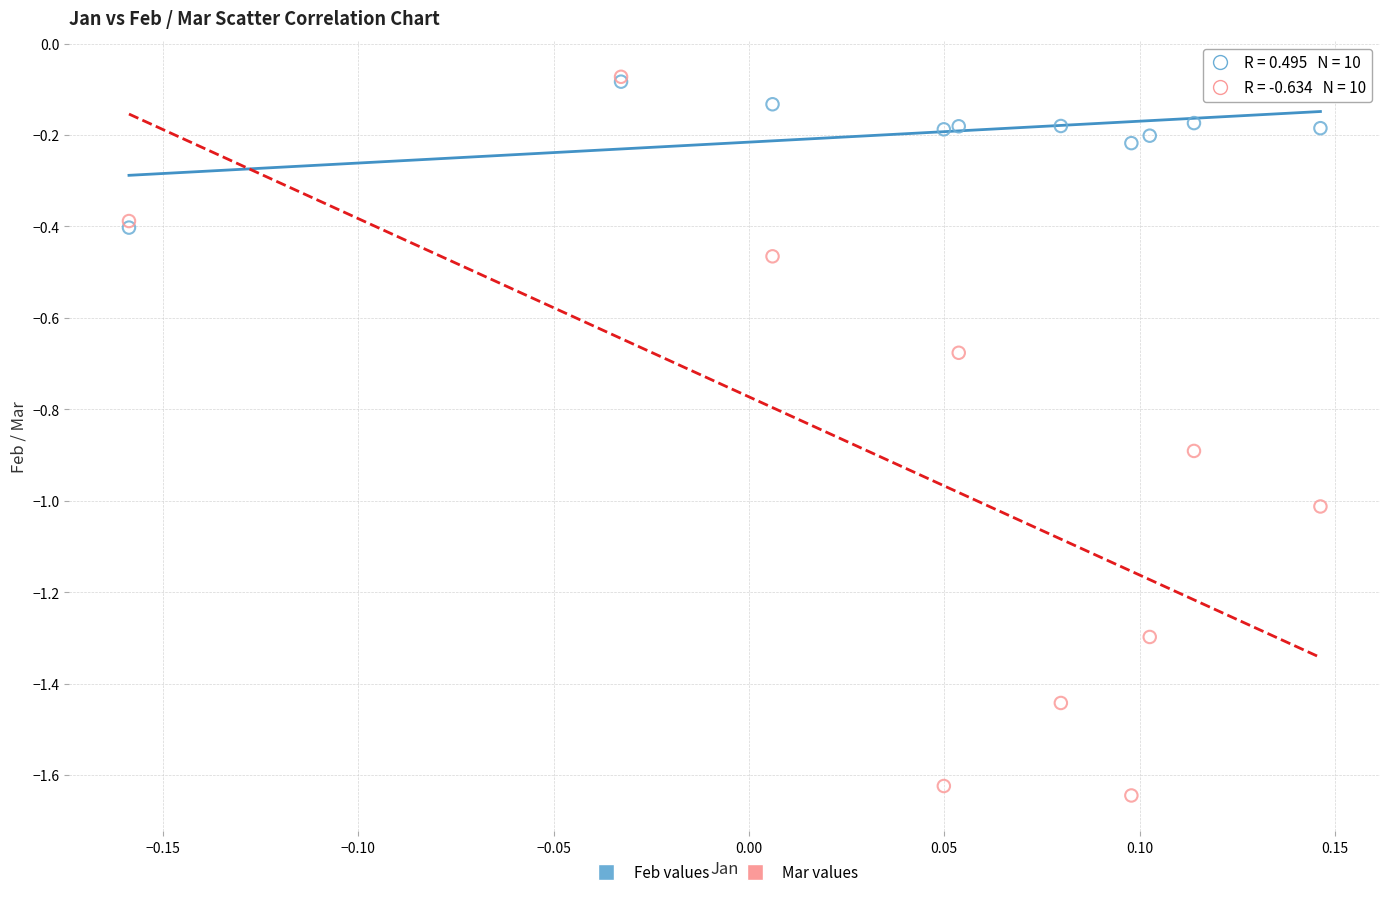

Which series reaches the minimum Y coordinate?

Mar values